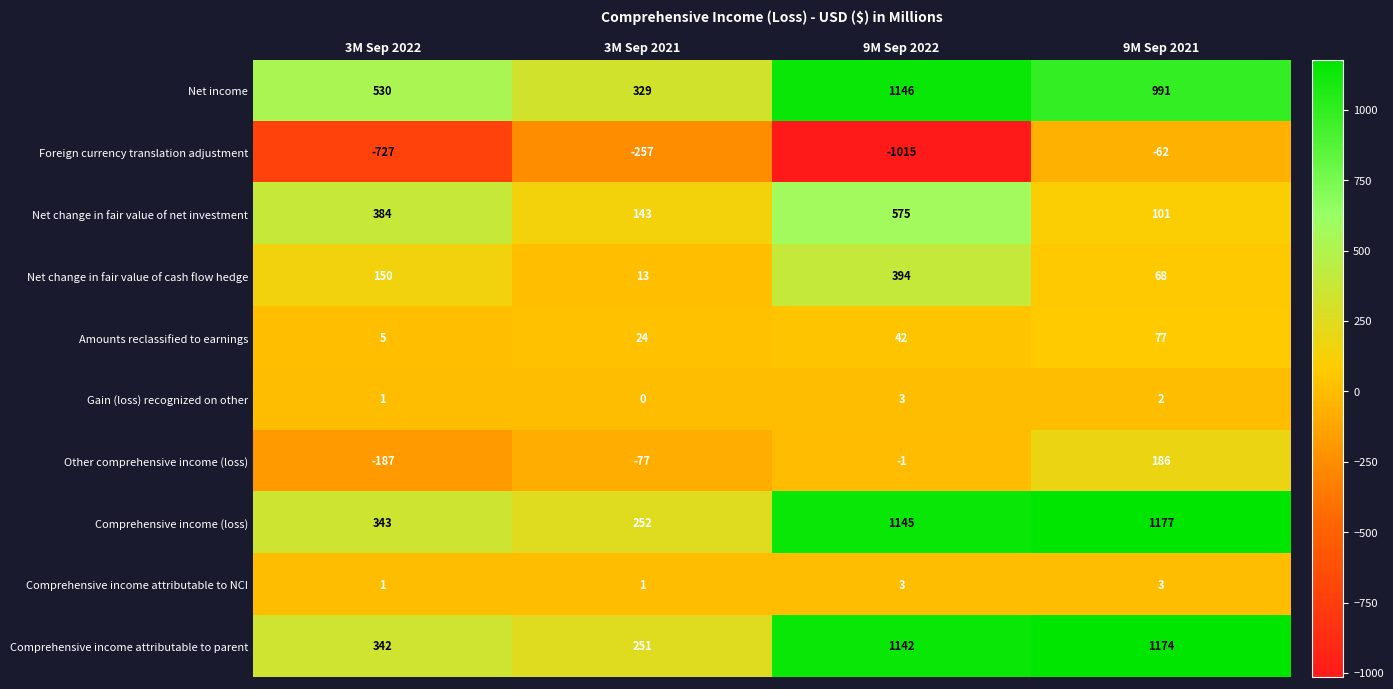

What is the smallest value displayed?

-1015